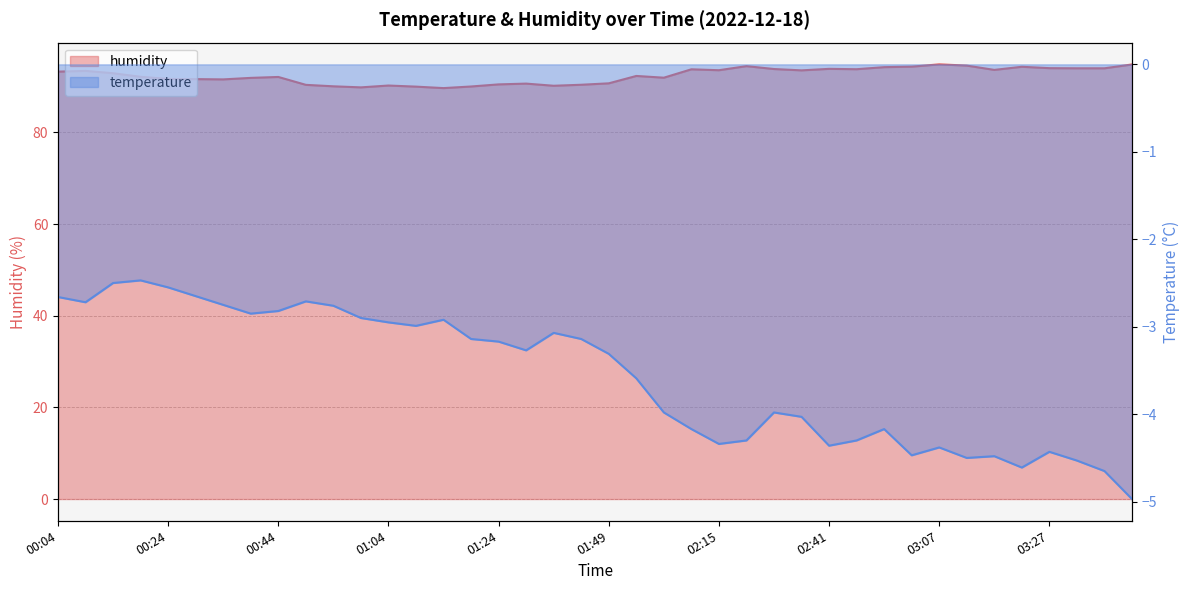

The humidity series shows 135.7 at 01:09. True or false?

False